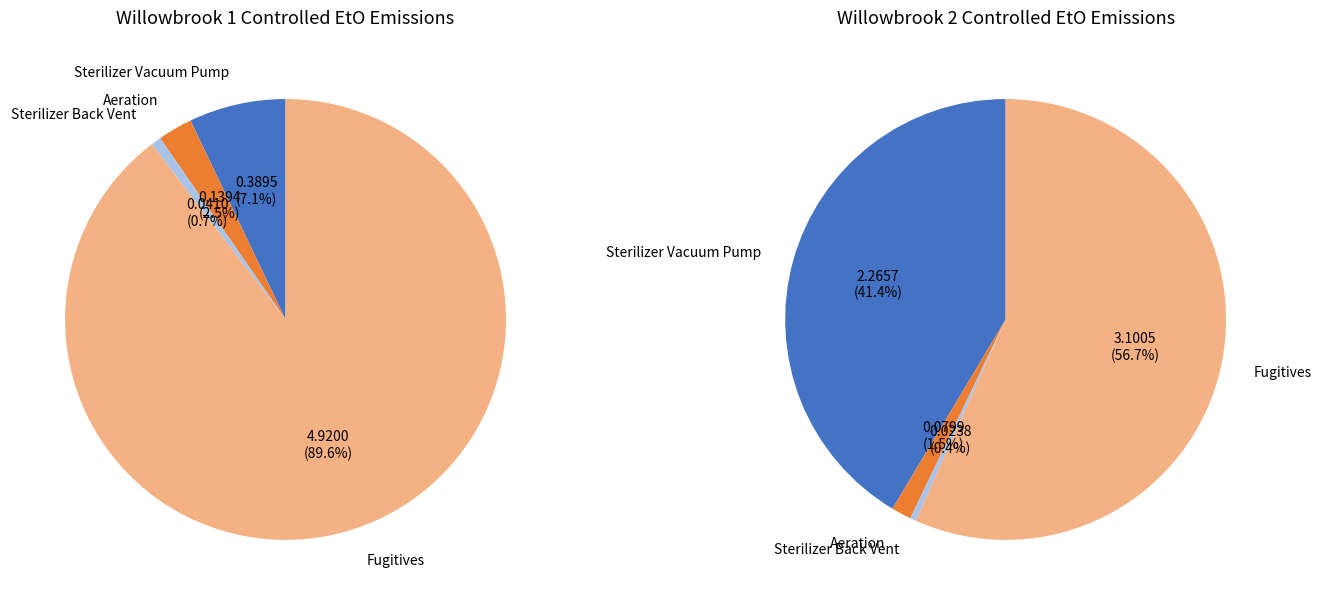

Is the sum of Aeration and Fugitives greater than half?

Yes